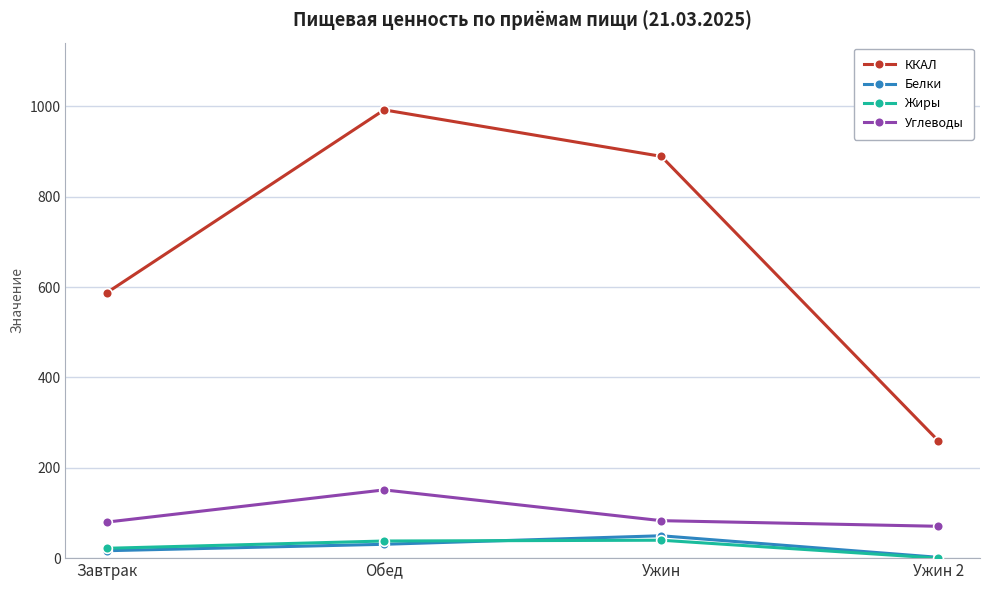

Where does the Жиры series first go above 37?

Обед